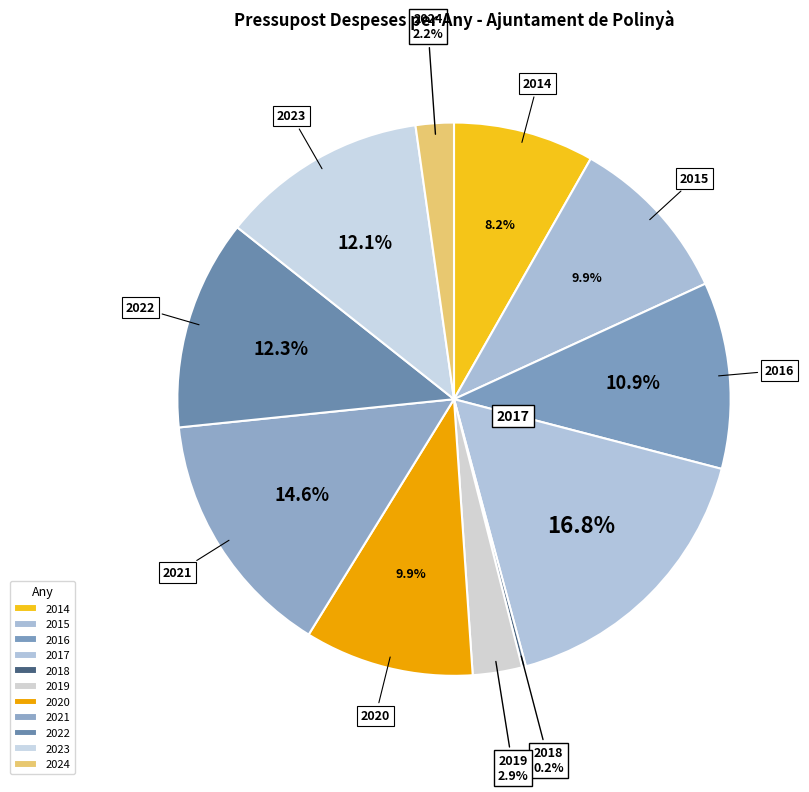

Which has a higher value, 2022 or 2019?

2022